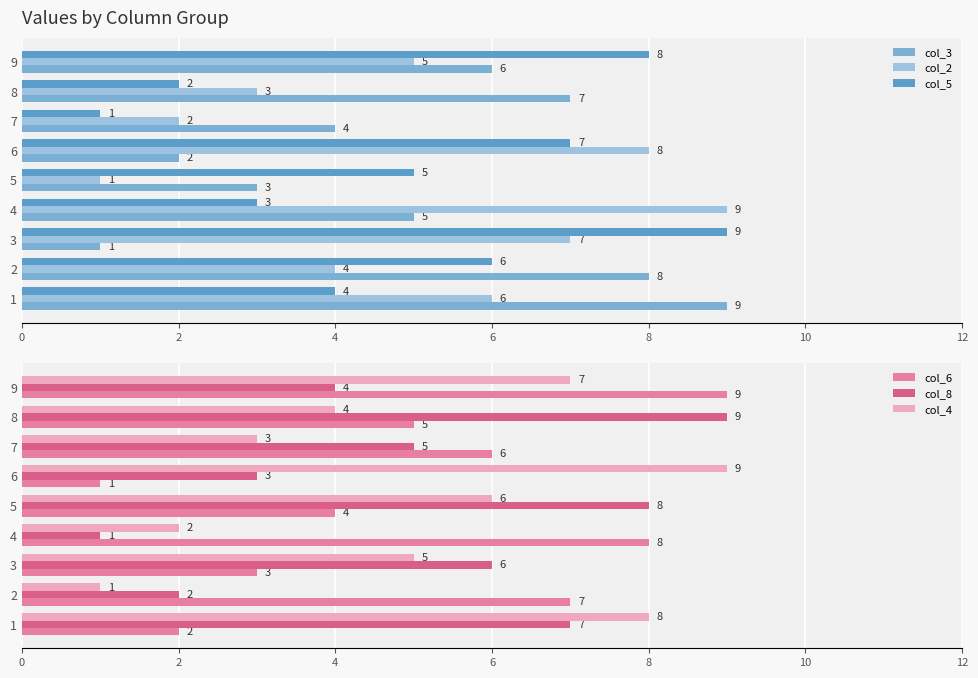

Where is col_4 nearest to the value 5?

3